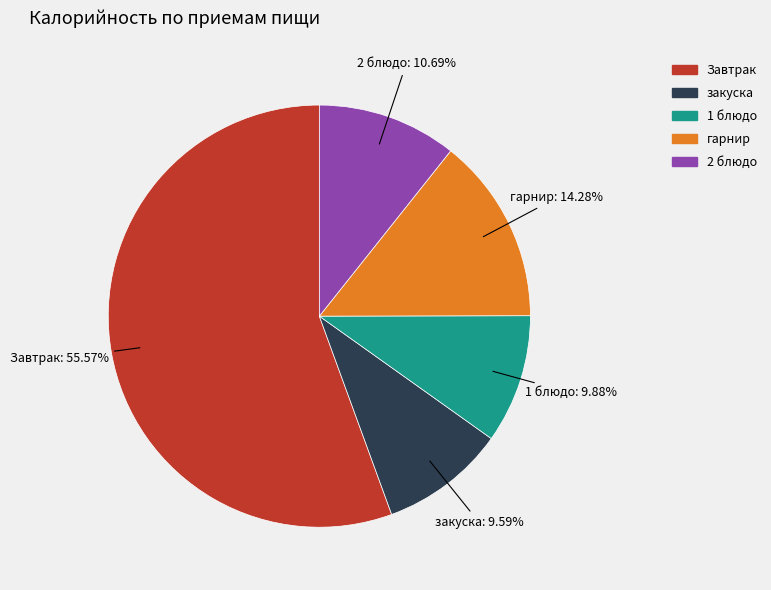

How many slices are in this pie chart?

5